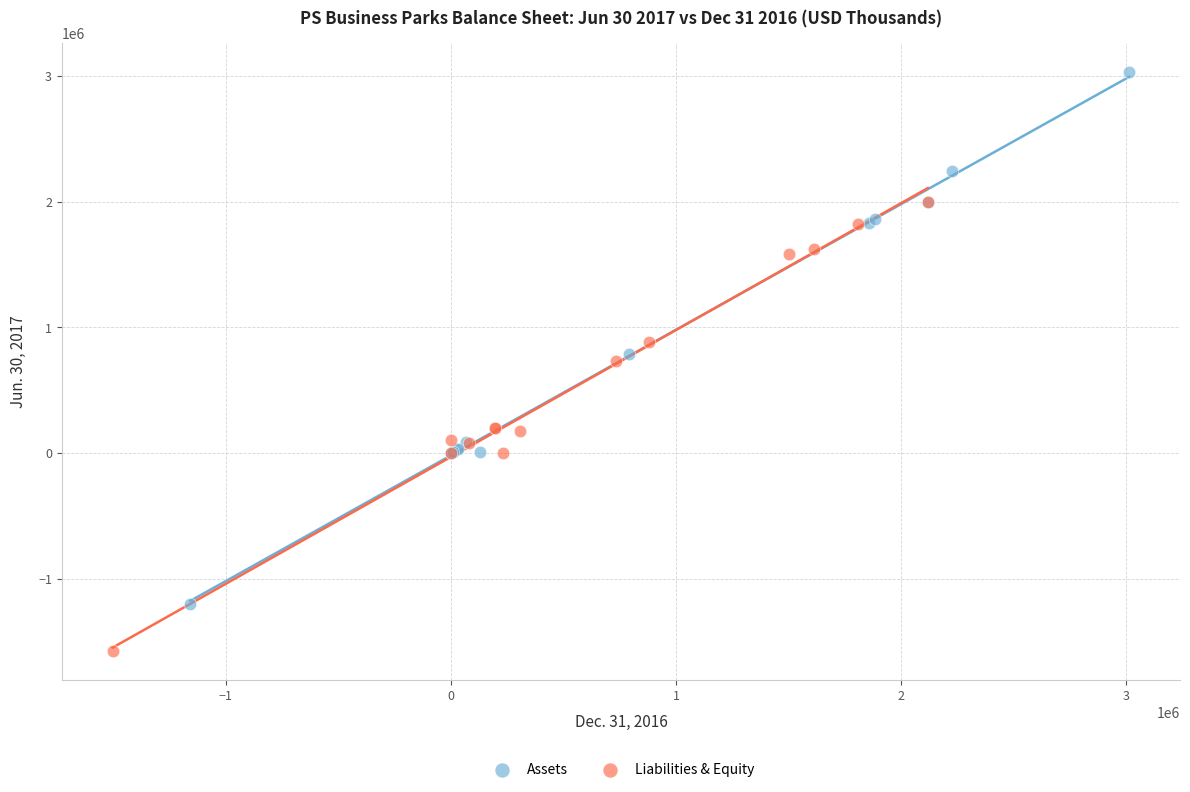

Which series has the widest spread of Y values?

Assets